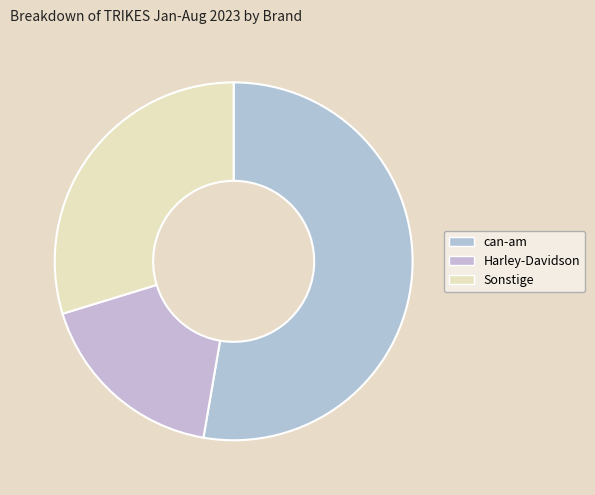

Which slice is the largest?

can-am